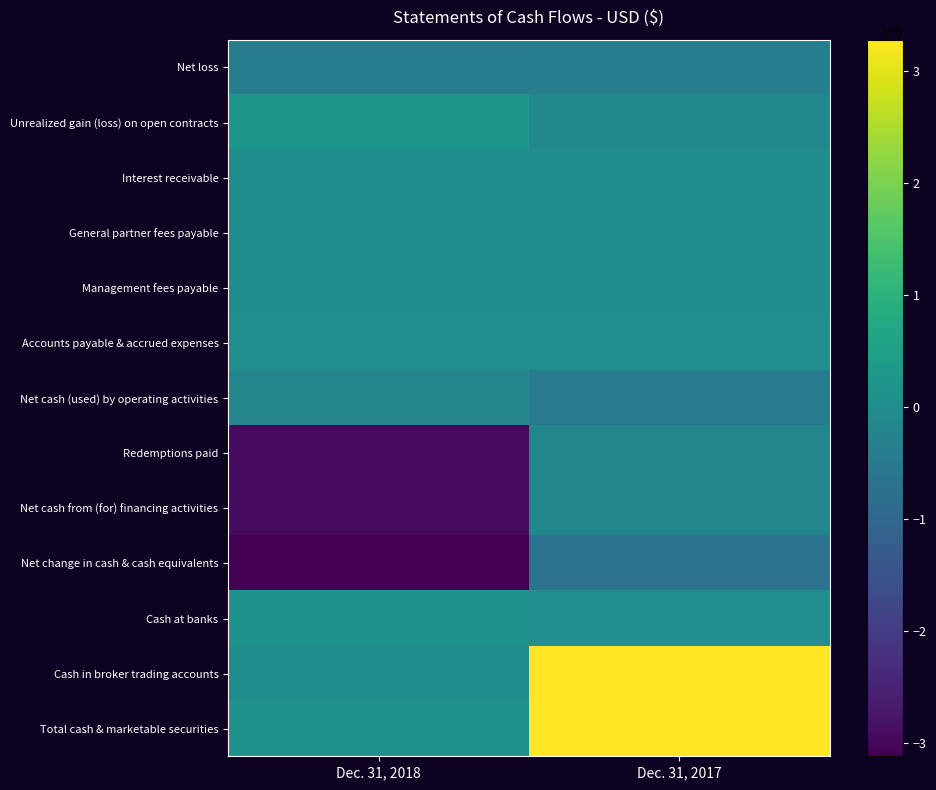

What is the spread (max minus min) of values at Dec. 31, 2017?

3967943